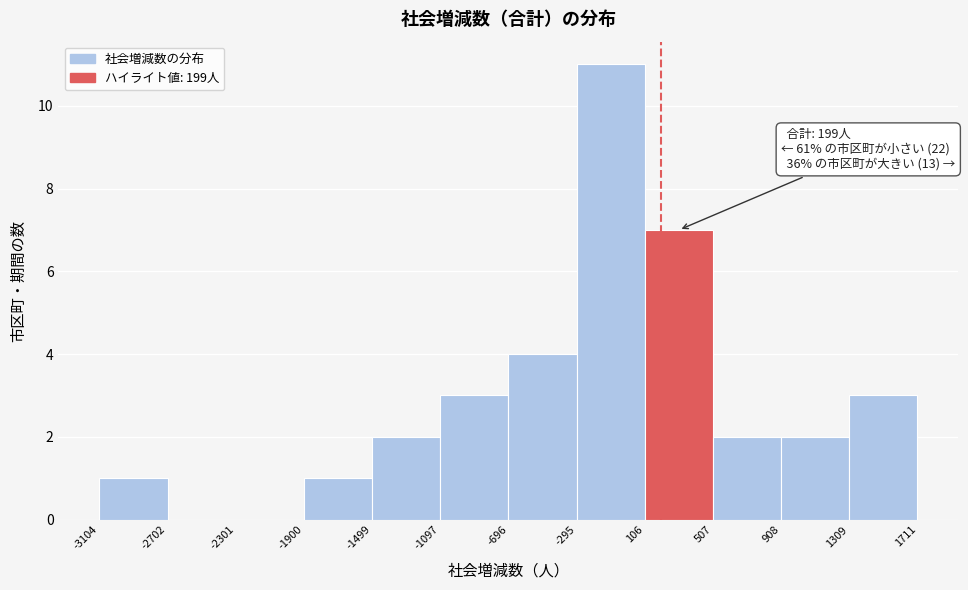

Over which range of the x-axis is the bar tallest?

-295 to 106